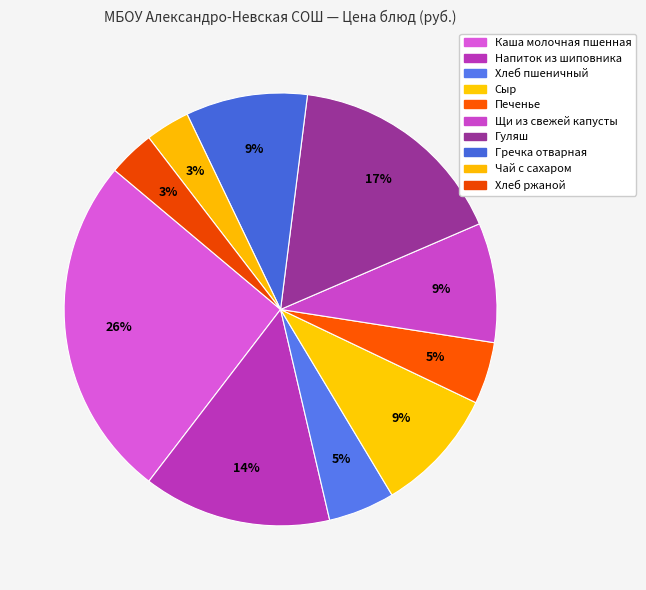

Which slice is the largest?

Каша молочная пшенная